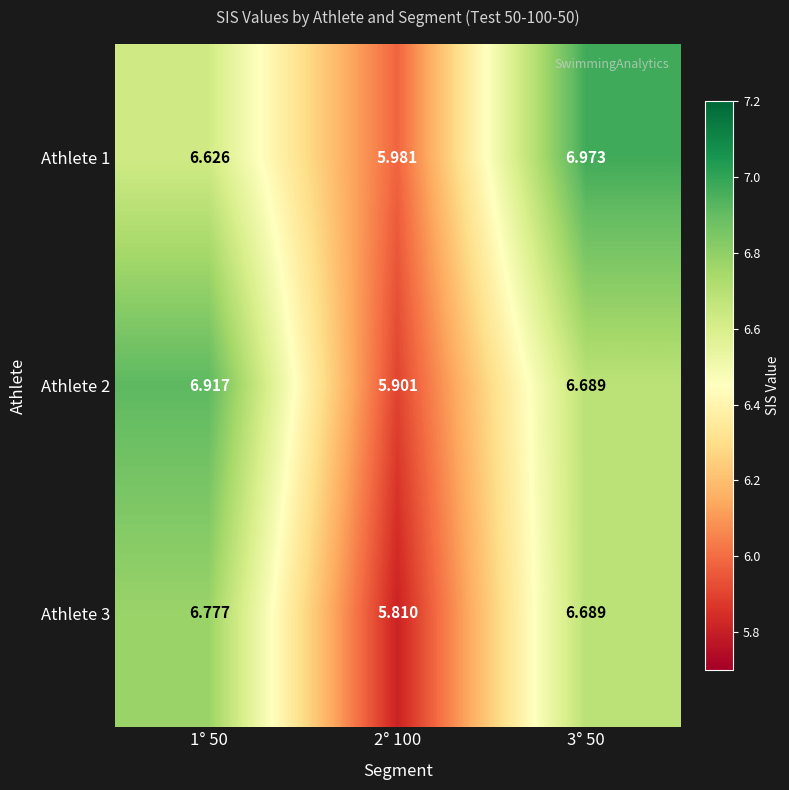

List the series in order of their overall mean, lowest first.

Athlete 3, Athlete 2, Athlete 1